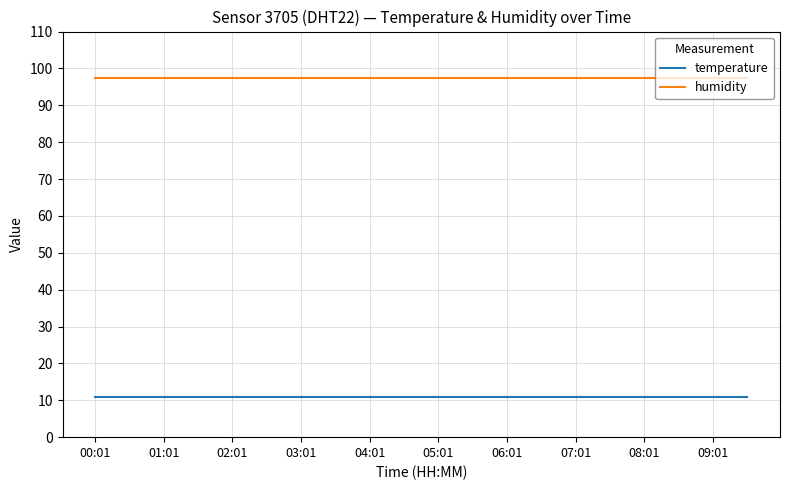

What is the smallest value displayed?

10.8